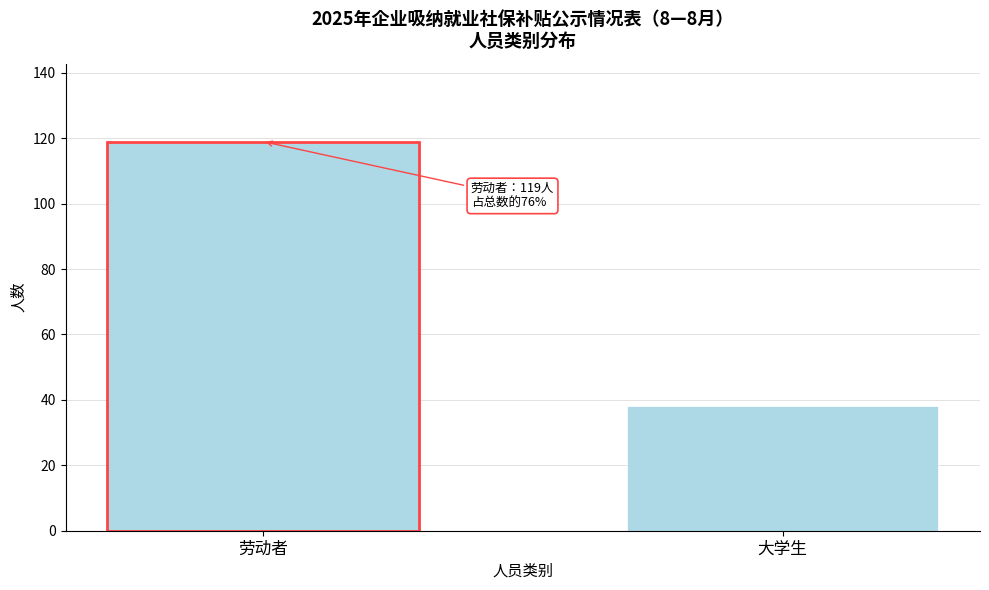

Reading right to left, transcribe all the data shown in this chart.

大学生=38	劳动者=119